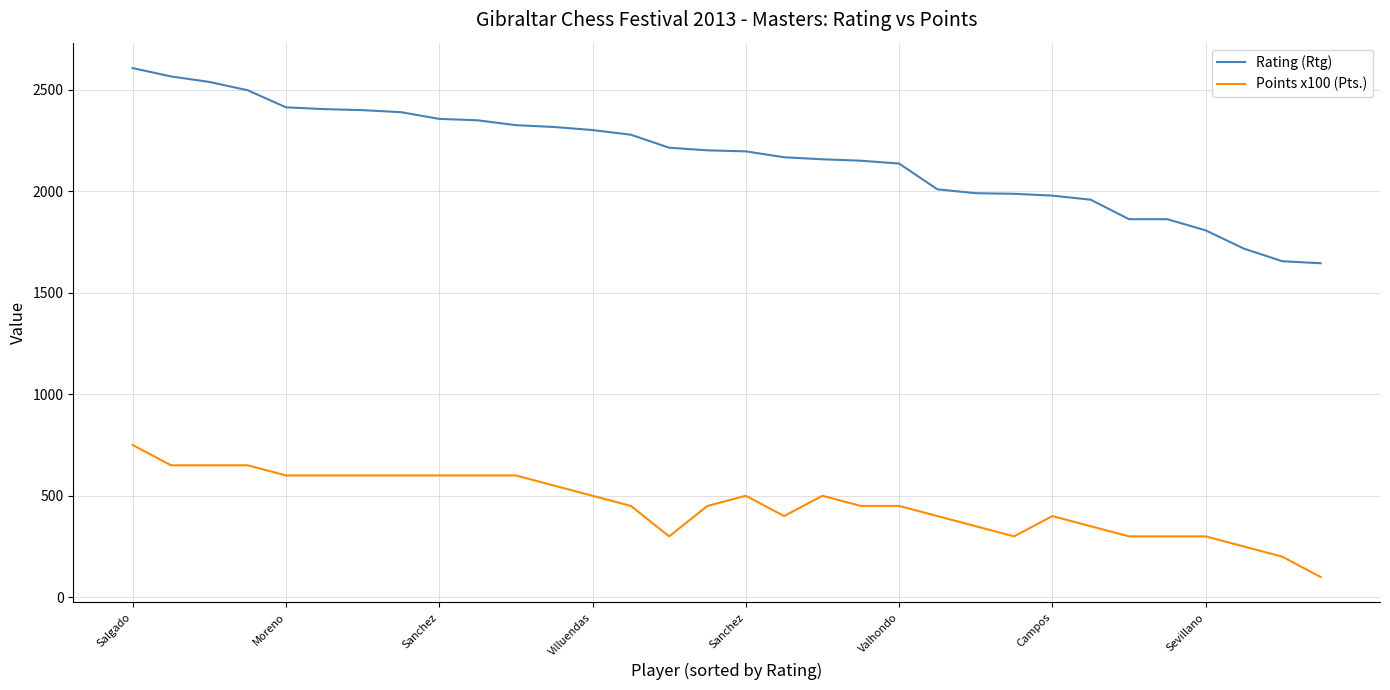

List the series in order of their peak value, highest first.

Rating (Rtg), Points x100 (Pts.)